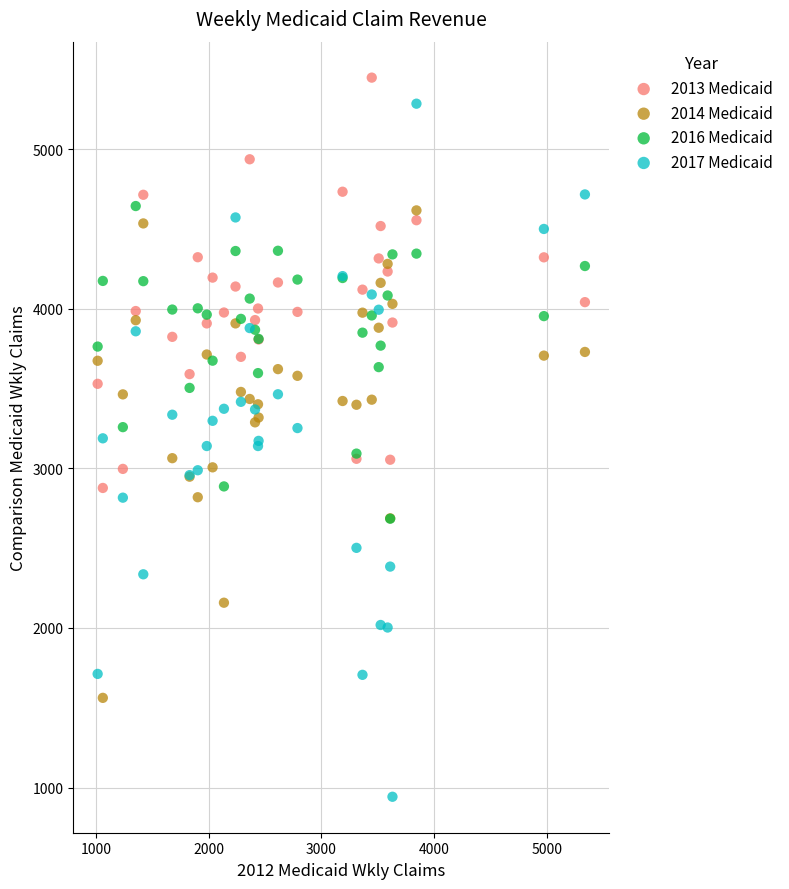

Which series reaches the maximum Y coordinate?

2013 Medicaid